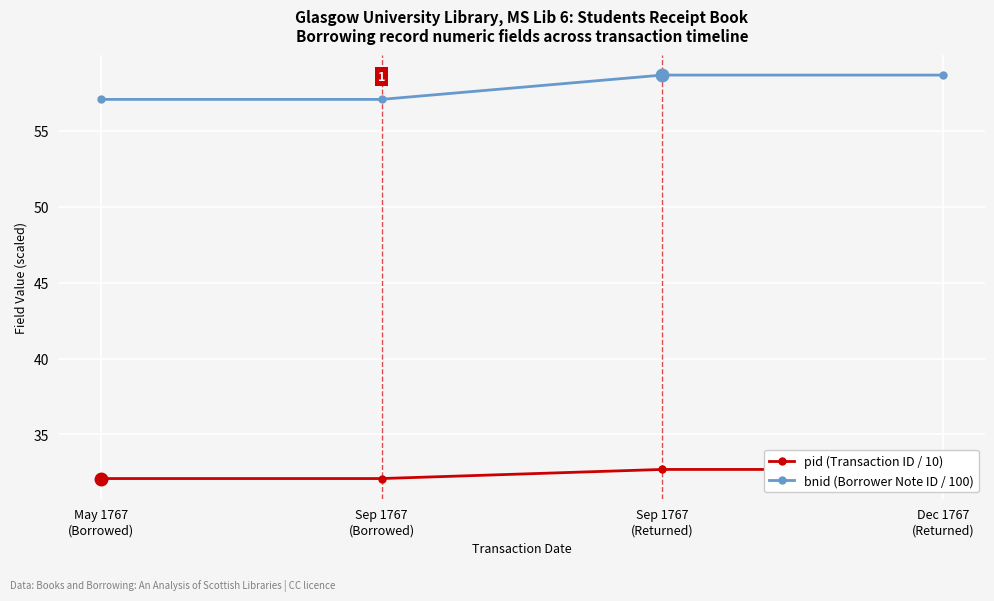

What position from the left is Dec 1767
(Returned)?

4